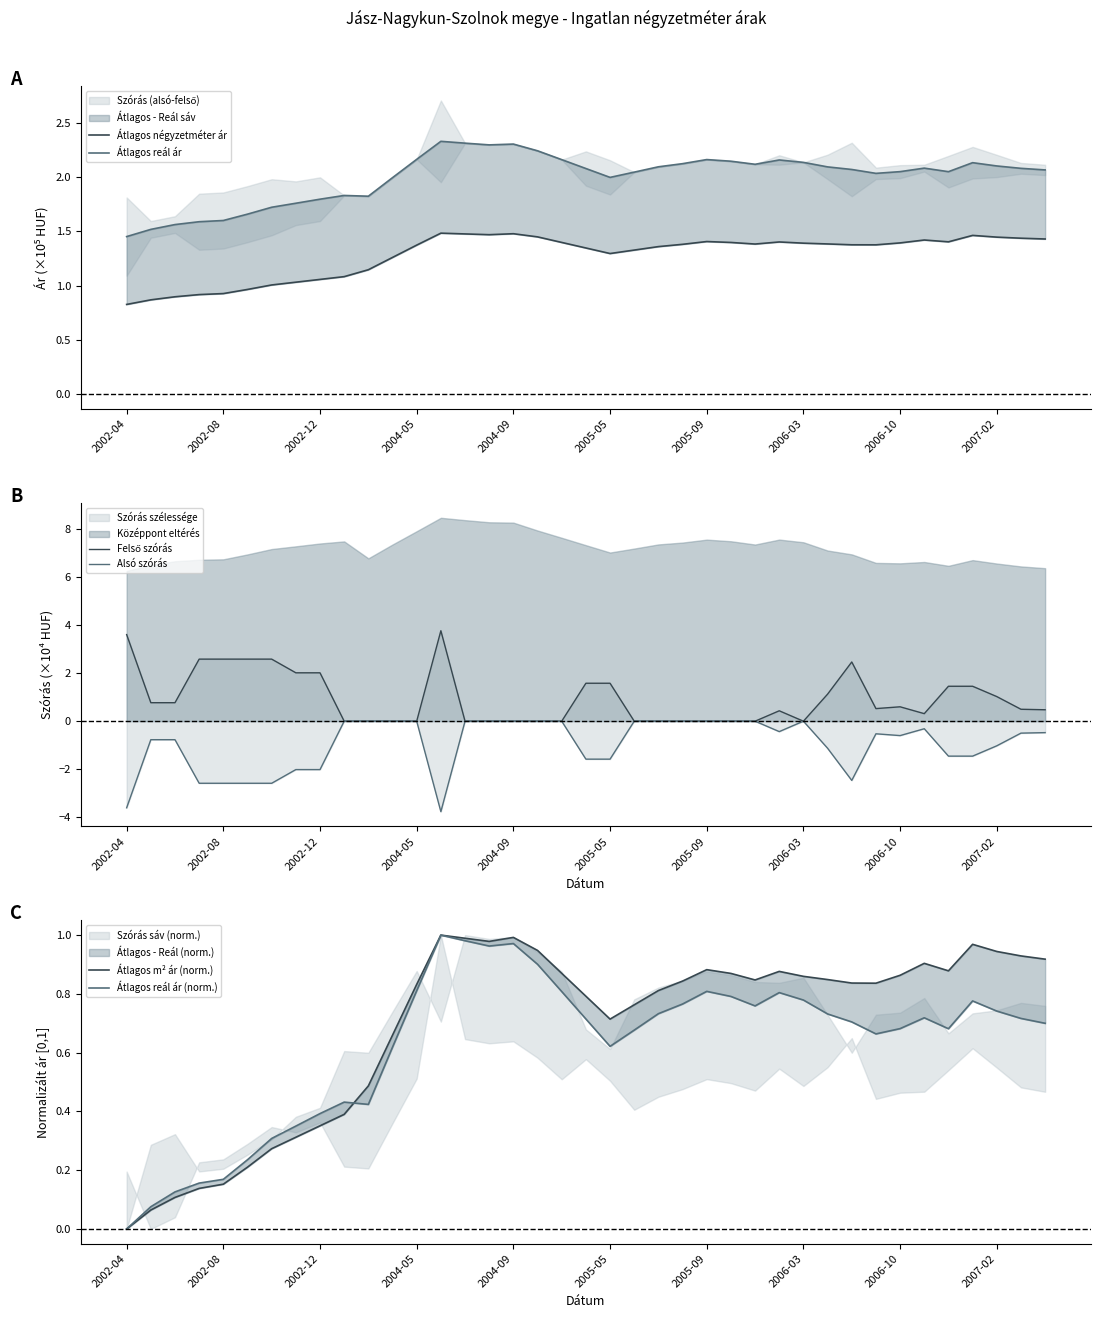

At how many categories does at least one series exceed -1?

39